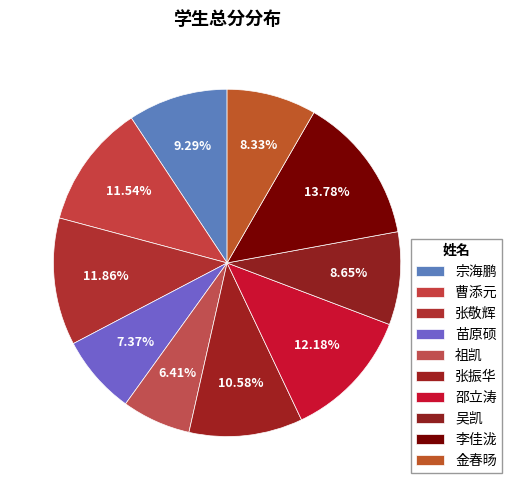

How many slices are in this pie chart?

10